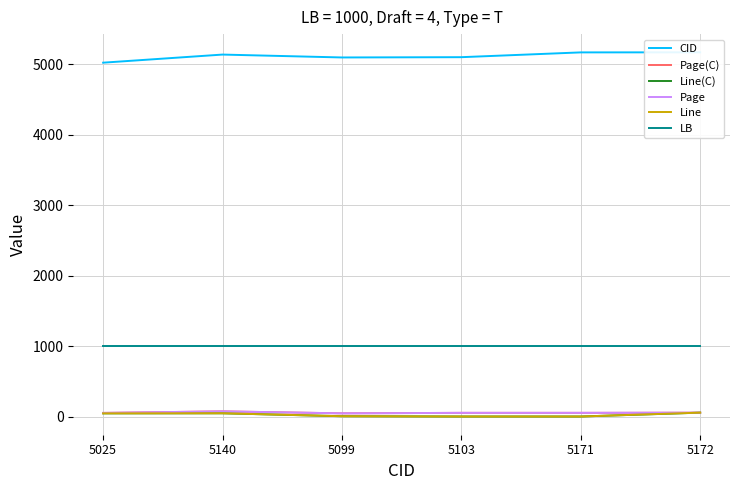

Where is Line nearest to the value 28?

5025